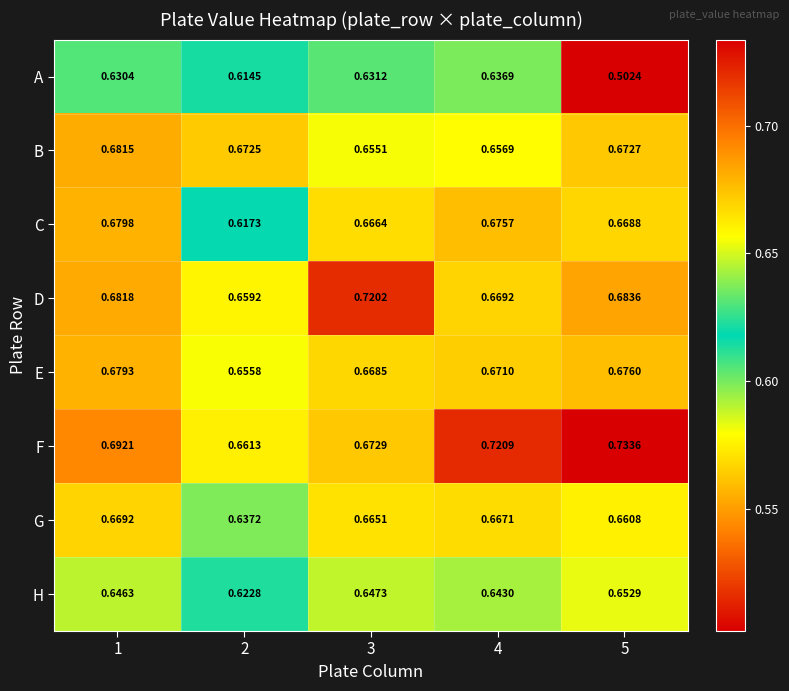

Which series has the largest range (max minus min)?

A